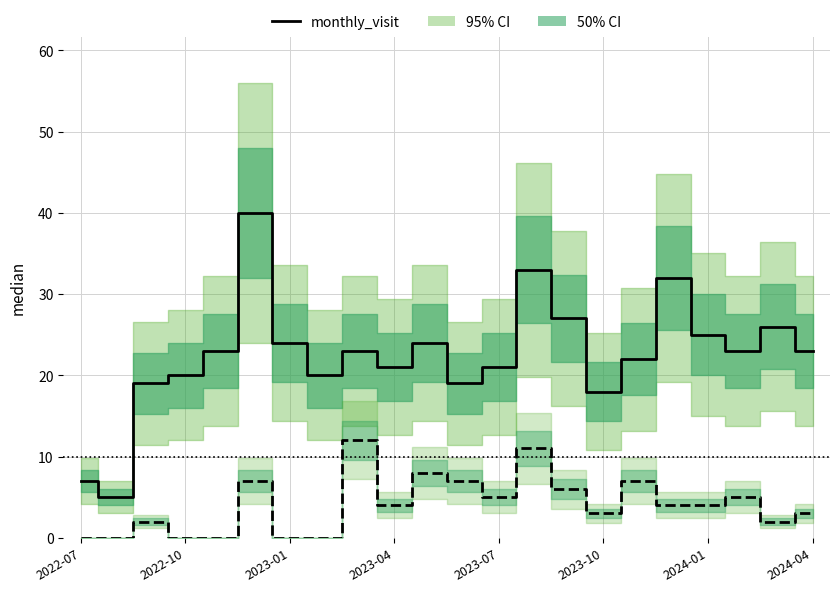

At which label does monthly_download_resource reach its minimum?

2022-07